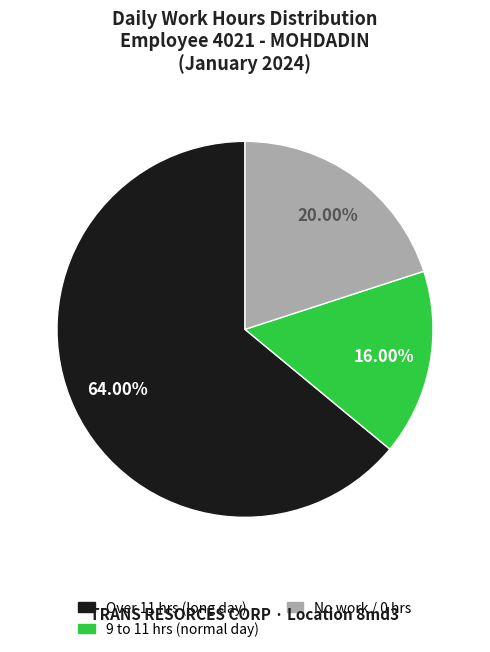

Is there any slice that represents more than half of the pie?

Yes